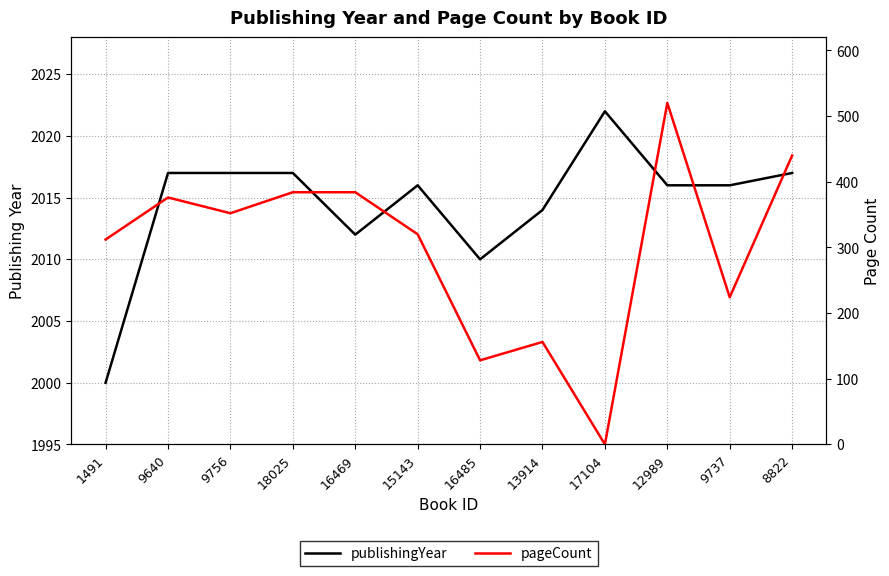

Rank the series by their maximum value, from highest to lowest.

publishingYear, pageCount